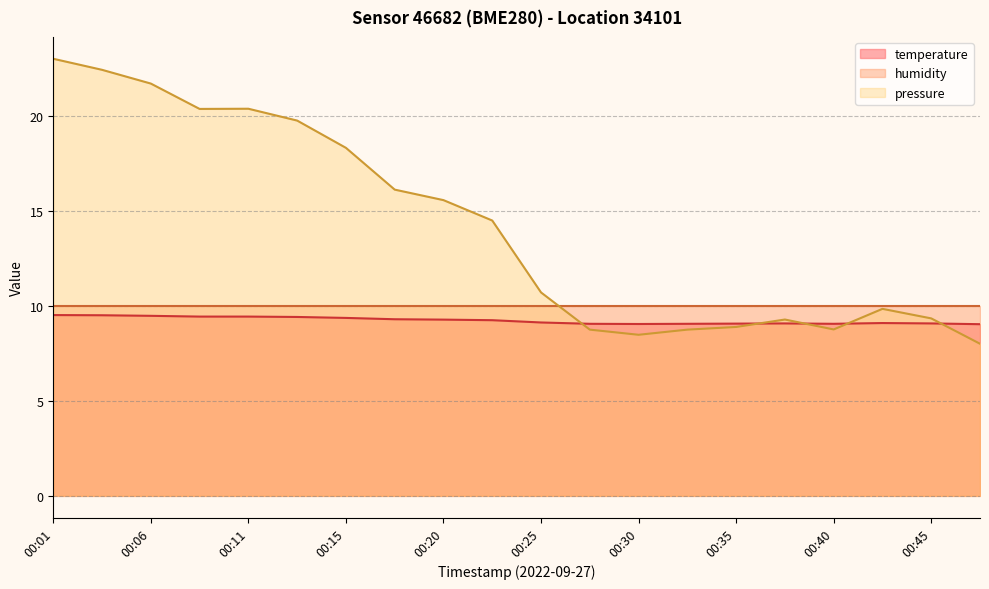

At which category is the sum across all series the highest?

00:01